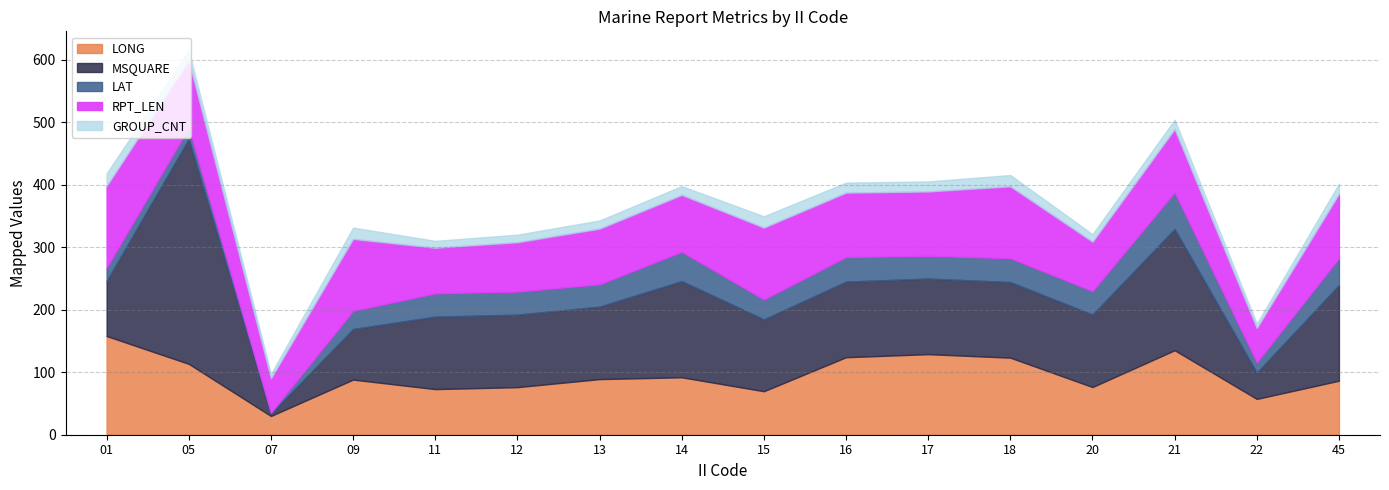

What is the difference between the second highest and second lowest values in the MSQUARE series?

152.0